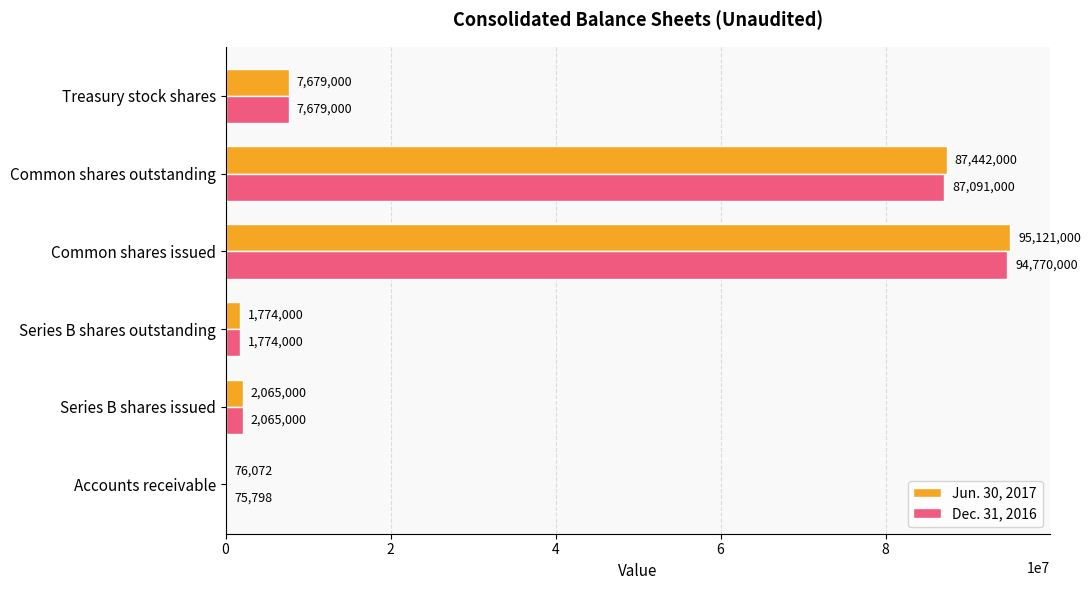

The Jun. 30, 2017 series shows 1774000 at Series B shares outstanding. True or false?

True